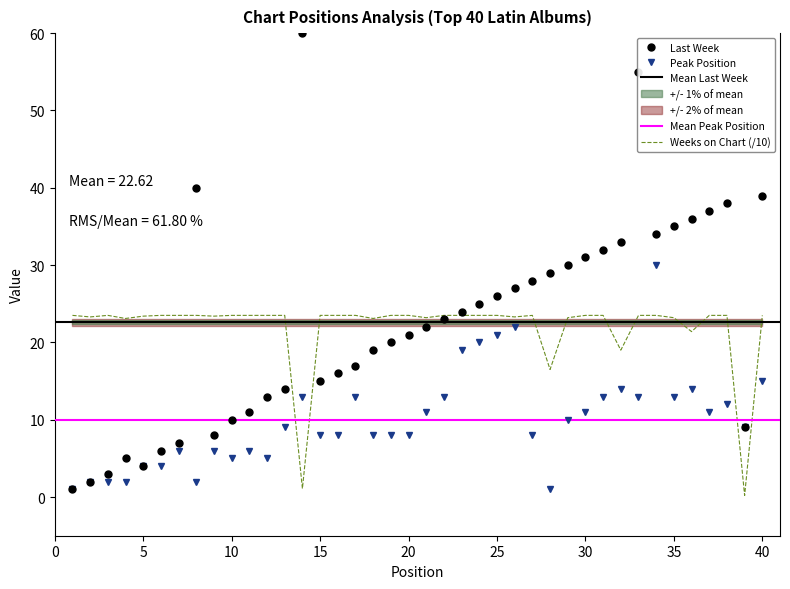

List the series in order of their peak value, lowest first.

Weeks on Chart, Peak Position, Last Week